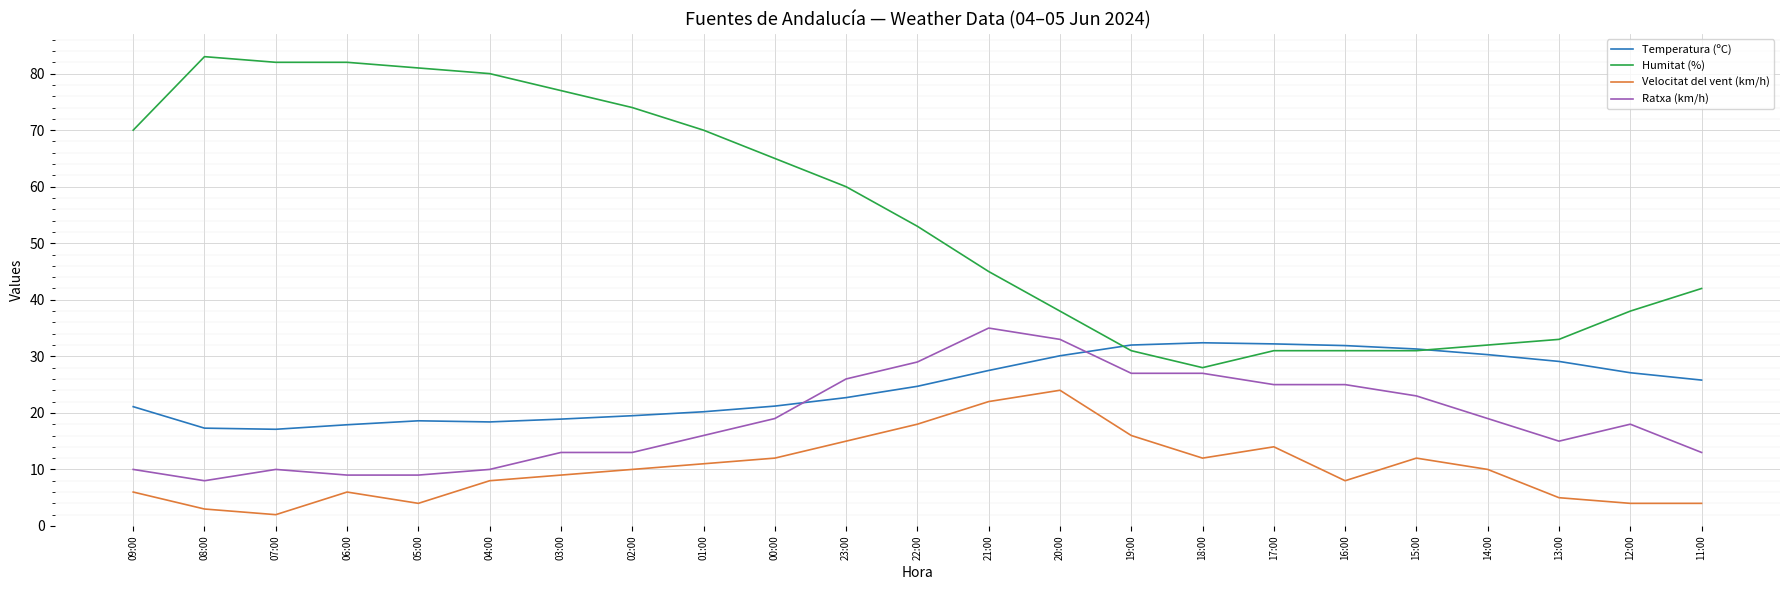

What is the minimum value for Temperatura (ºC)?

17.1